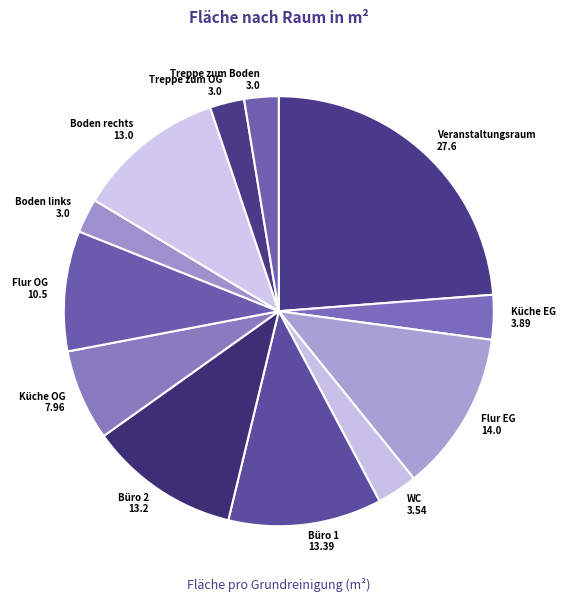

Is there a majority slice in this chart?

No